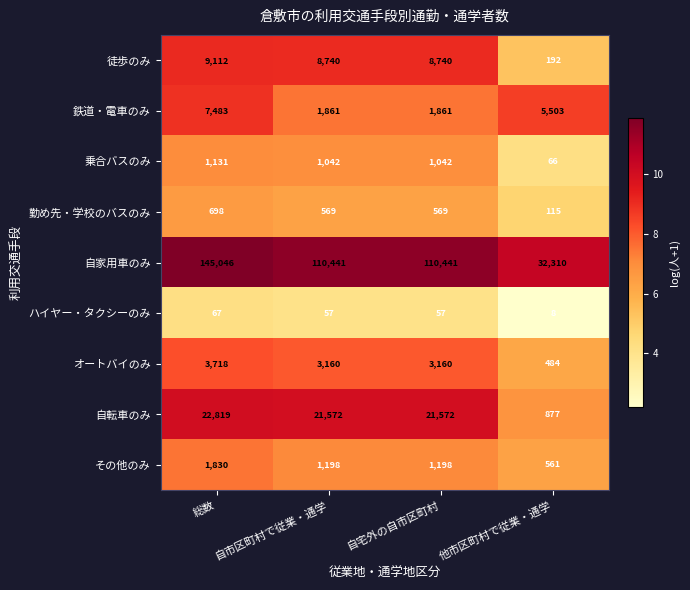

What is the minimum value for ハイヤー・タクシーのみ?

8